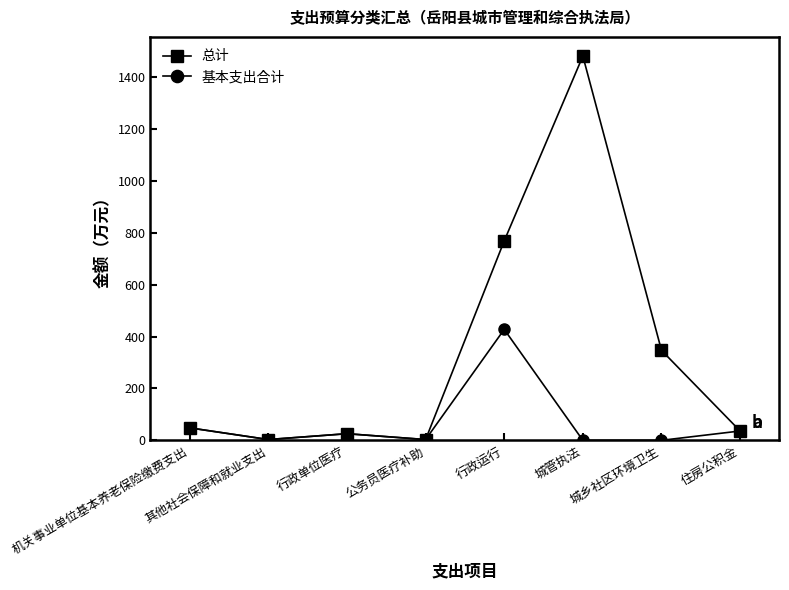

What is the label of the 8th point from the right?

机关事业单位基本养老保险缴费支出